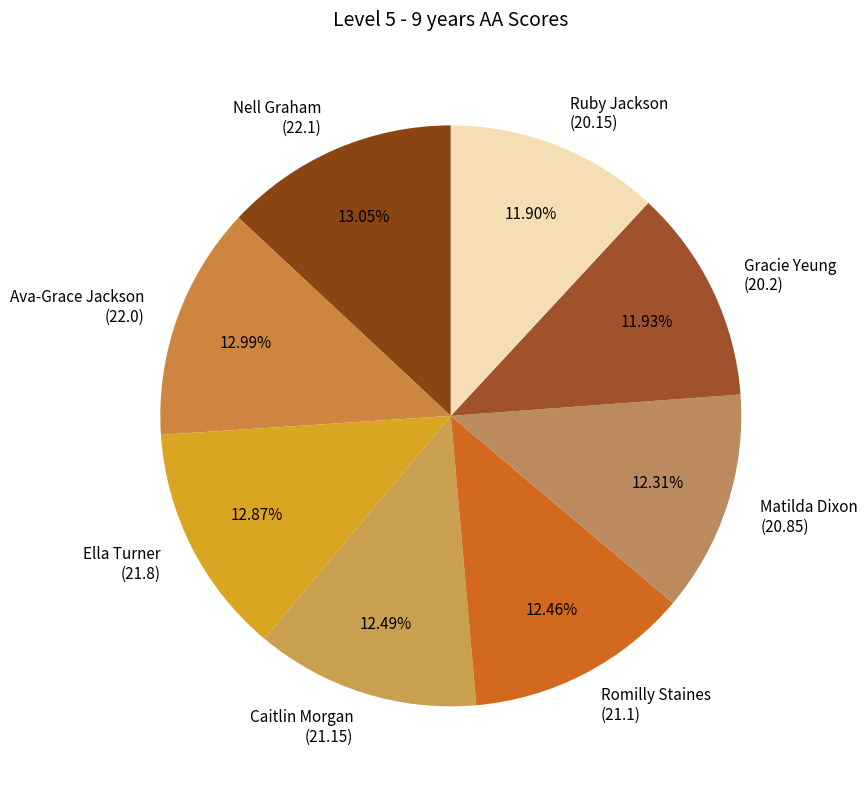

To the nearest percent, what is the difference between the largest and smallest slice percentages?

1%